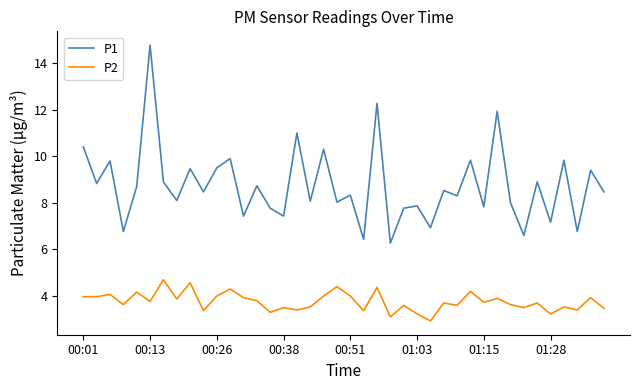

How many lines are shown in the chart?

2